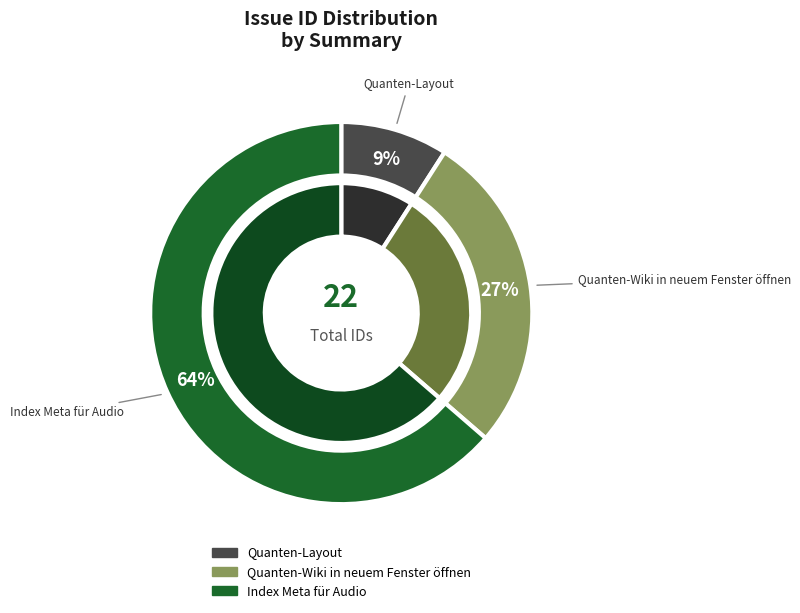

Is the sum of Quanten-Wiki in neuem Fenster öffnen and Index Meta für Audio greater than half?

Yes